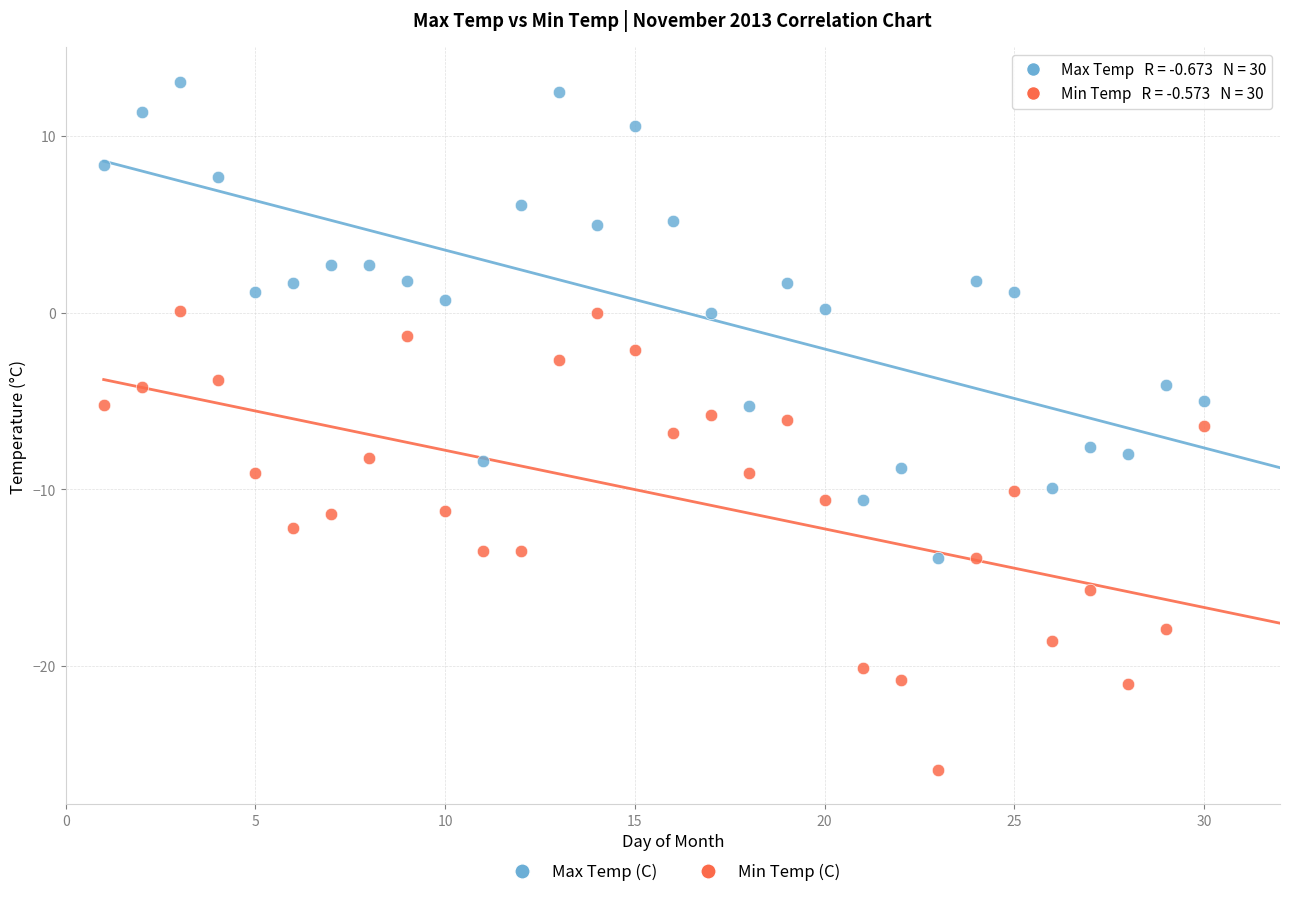

Which series contains the lowest Y value?

Min Temp (C)